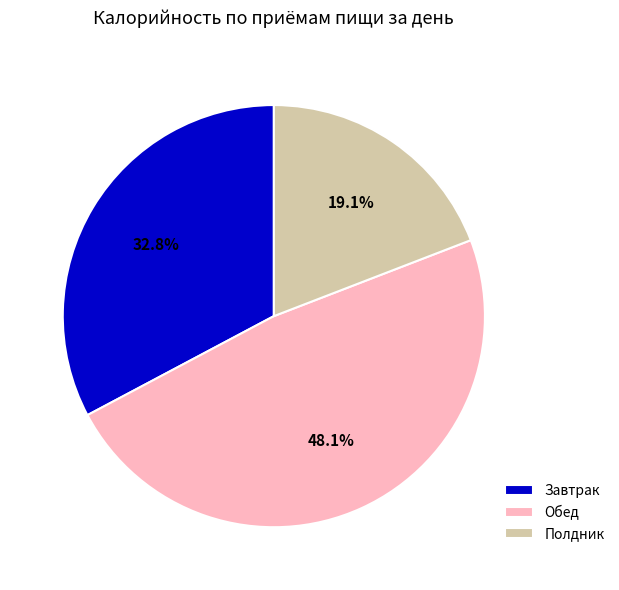

How many segments does this pie chart have?

3